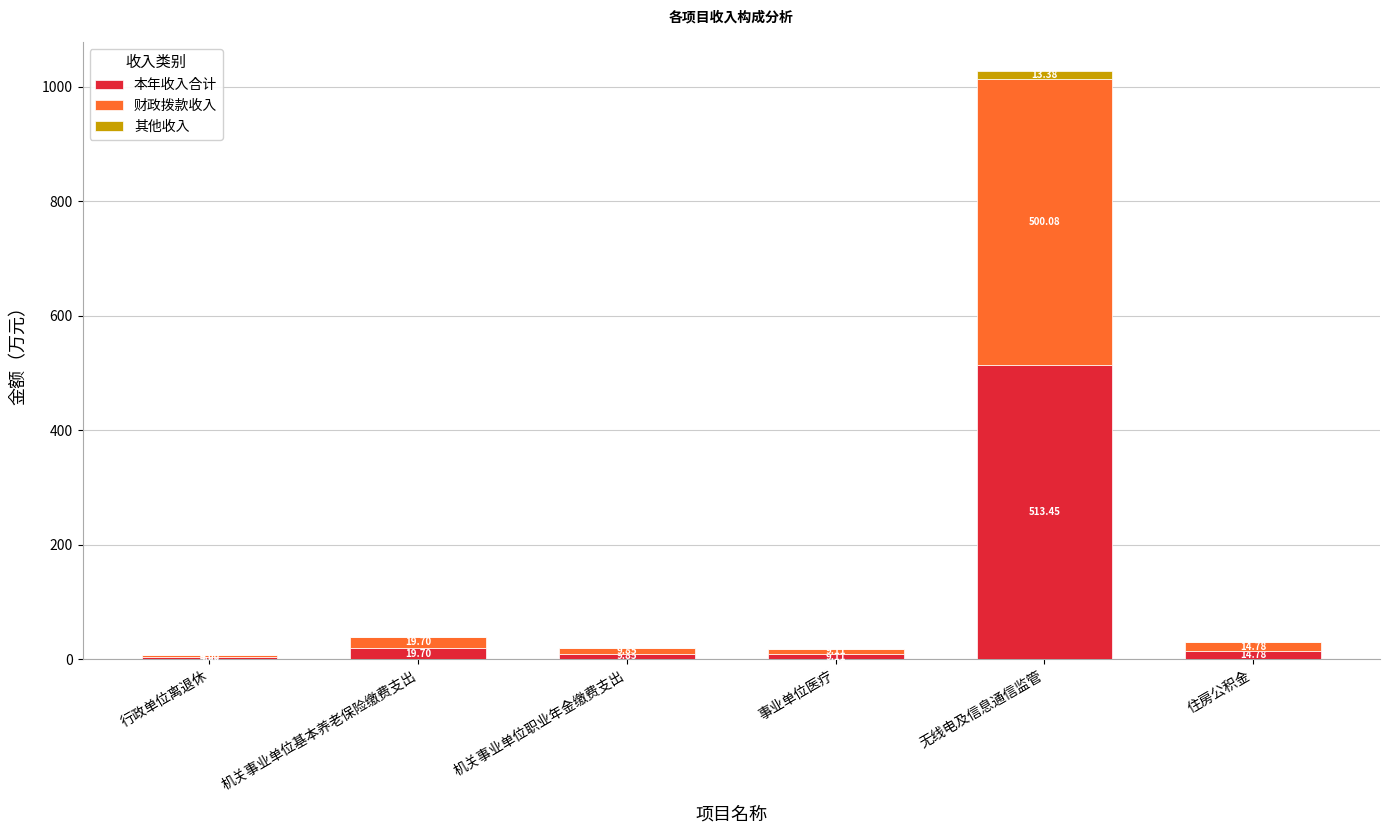

At which category is the sum across all series the highest?

无线电及信息通信监管